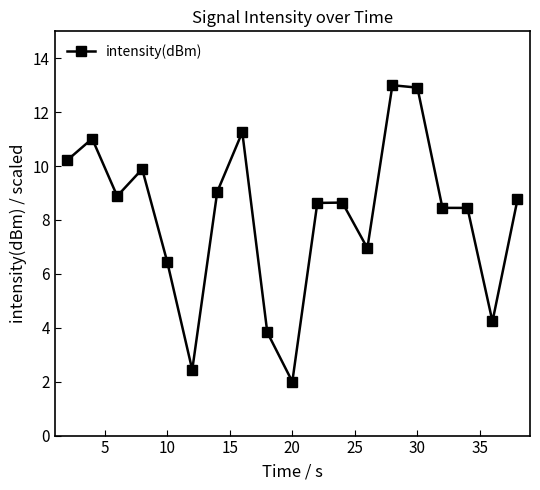

What is the difference between the maximum and minimum values?

11.0